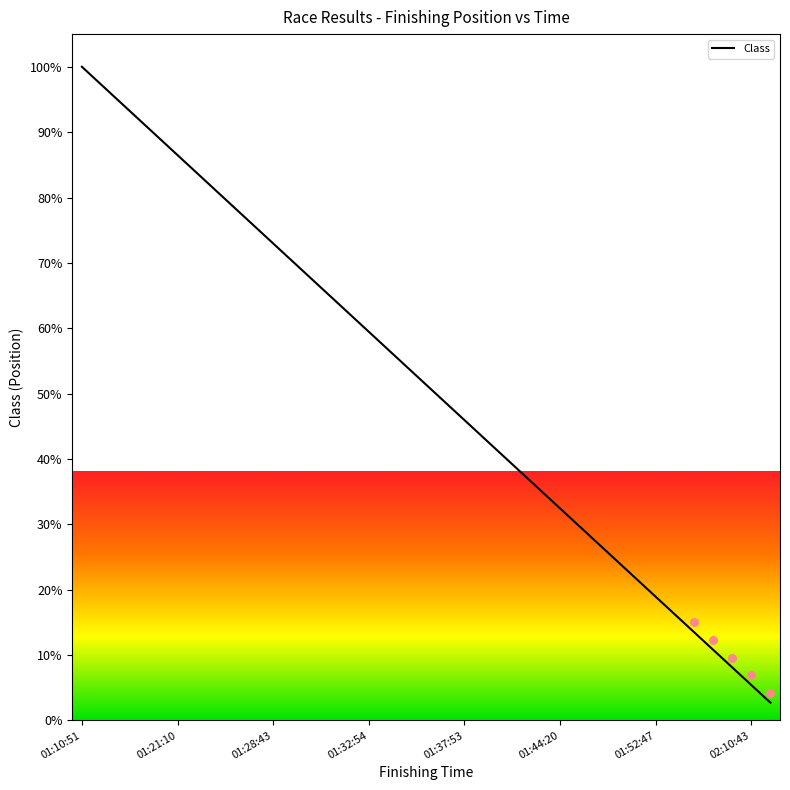

True or false: Class has a value of 24.8 at 01:52:47.

False